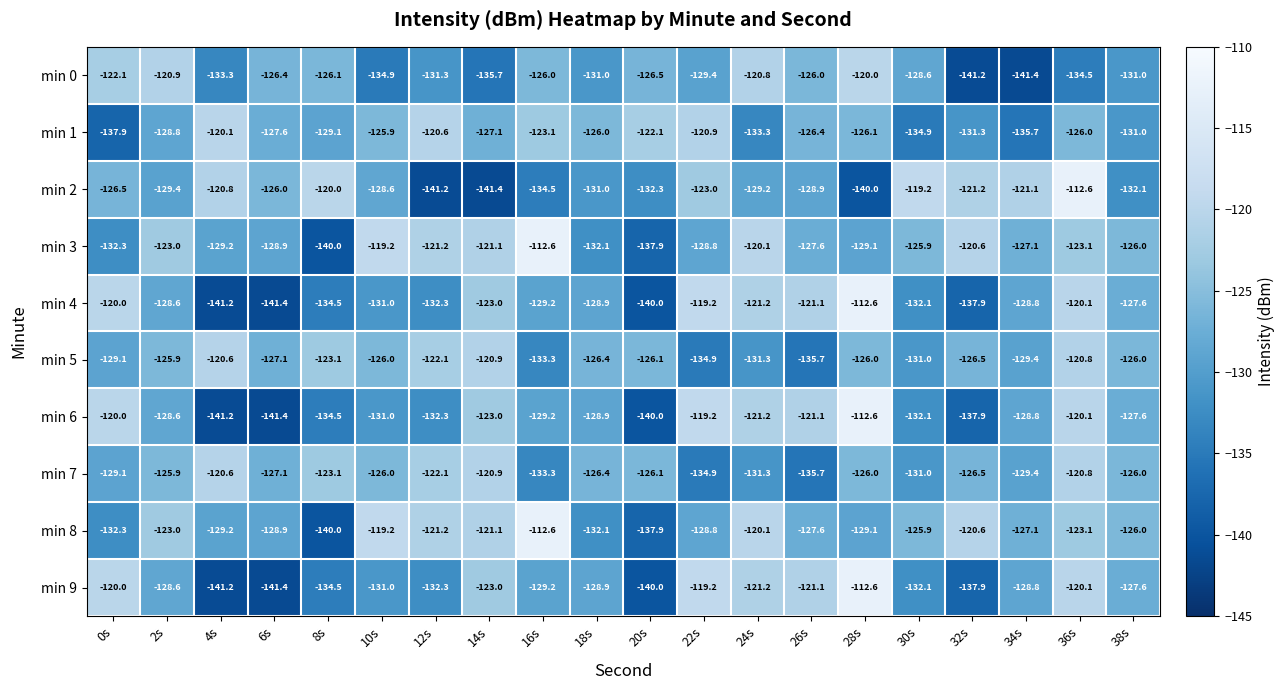

At which label does min 9 first exceed -128?

0s